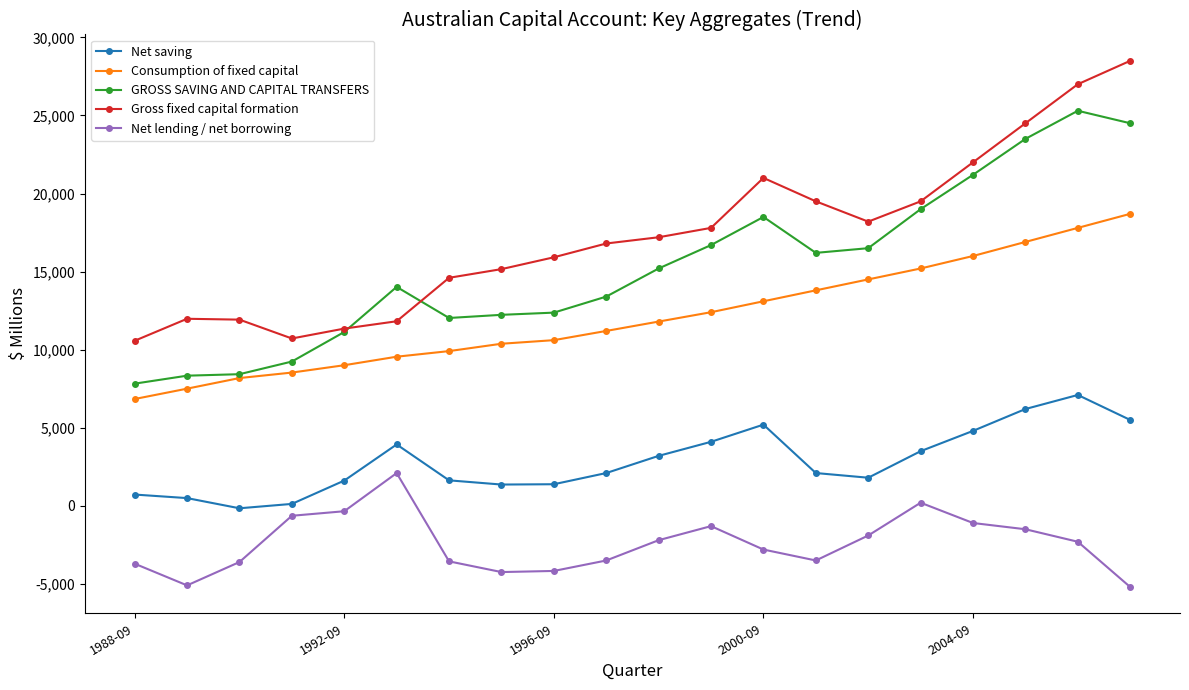

True or false: Gross fixed capital formation and Net saving cross at least once.

False